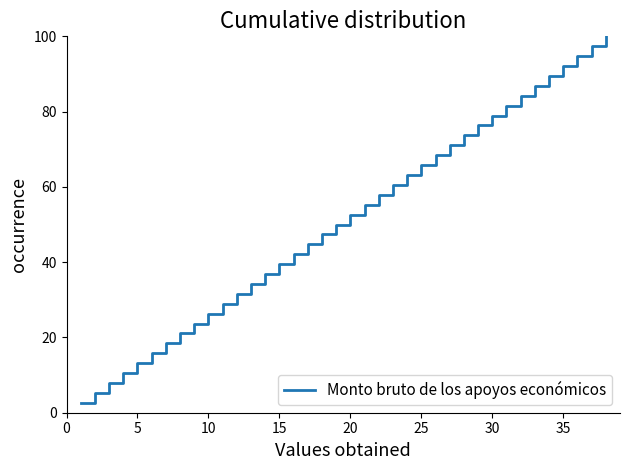

What is the difference between the maximum and minimum values?

97.4